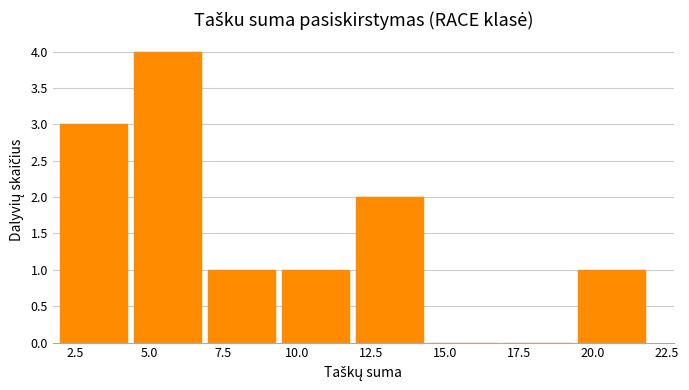

What is the height of the bar covering 7.0 to 9.5 on the x-axis? The values are not printed on the chart, so give them approximately, as read against the axis.

1